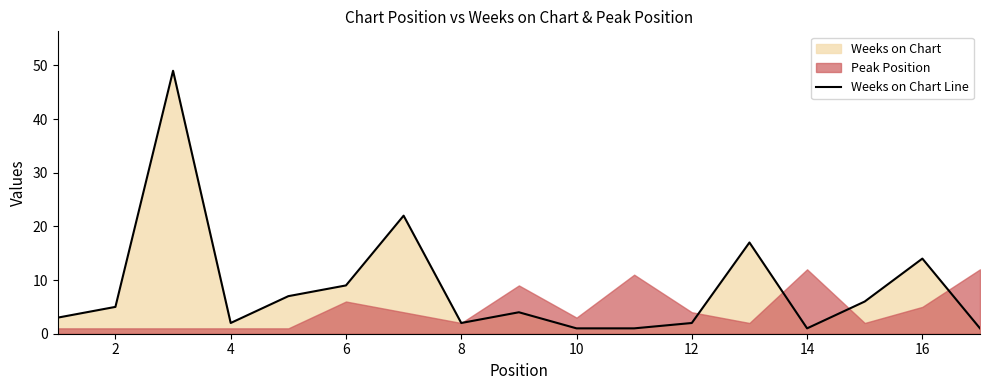

The Weeks on Chart Line series shows 2 at 12. True or false?

True